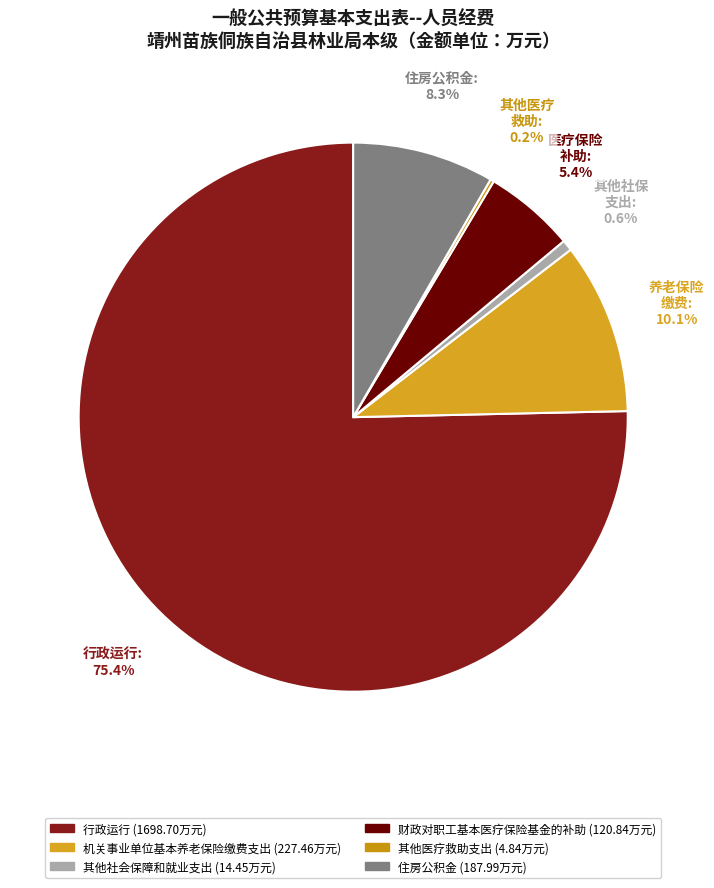

Which slice is the largest?

行政运行